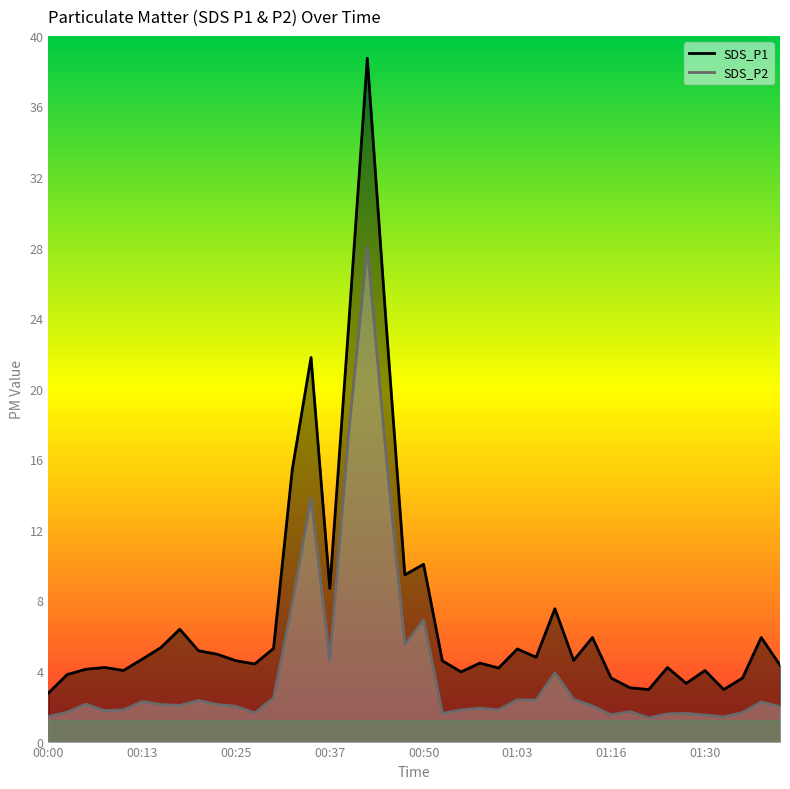

Reading left to right, transcribe all the data shown in this chart.

SDS_P1: 2.8	3.8	4.1	4.2	4.0	4.7	5.3	6.4	5.2	5.0	4.6	4.4	5.3	15.4	21.8	8.7	23.5	38.7	23.8	9.4	10.1	4.6	4.0	4.5	4.2	5.2	4.8	7.5	4.6	5.9	3.6	3.0	3.0	4.2	3.3	4.0	3.0	3.6	5.9	4.3
SDS_P2: 1.4	1.7	2.1	1.8	1.8	2.3	2.1	2.0	2.3	2.1	2.0	1.6	2.5	7.8	13.8	4.6	17.4	28.0	16.3	5.5	6.9	1.6	1.8	1.9	1.8	2.4	2.4	3.9	2.4	2.0	1.5	1.7	1.4	1.6	1.6	1.5	1.4	1.6	2.2	2.0